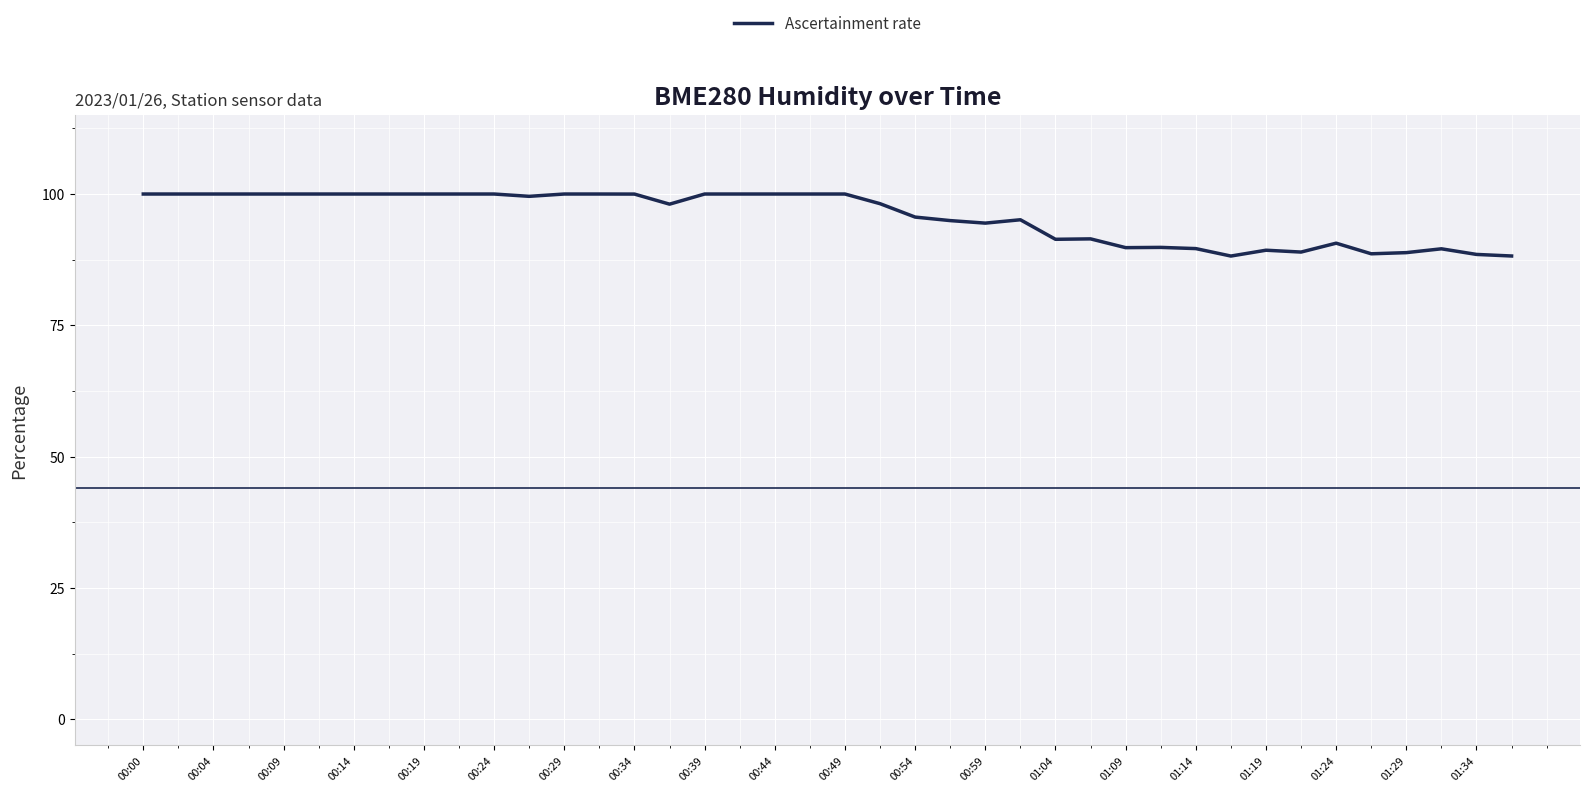

What is the minimum value shown in the chart?

88.2